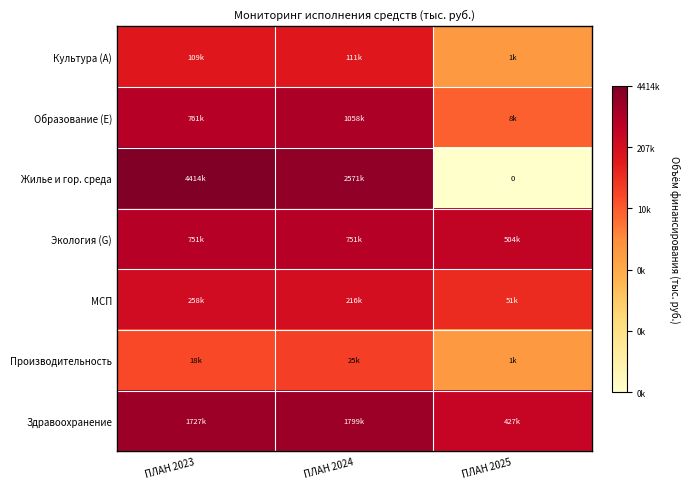

Where is Жилье и гор. среда nearest to the value 3?

ПЛАН 2025